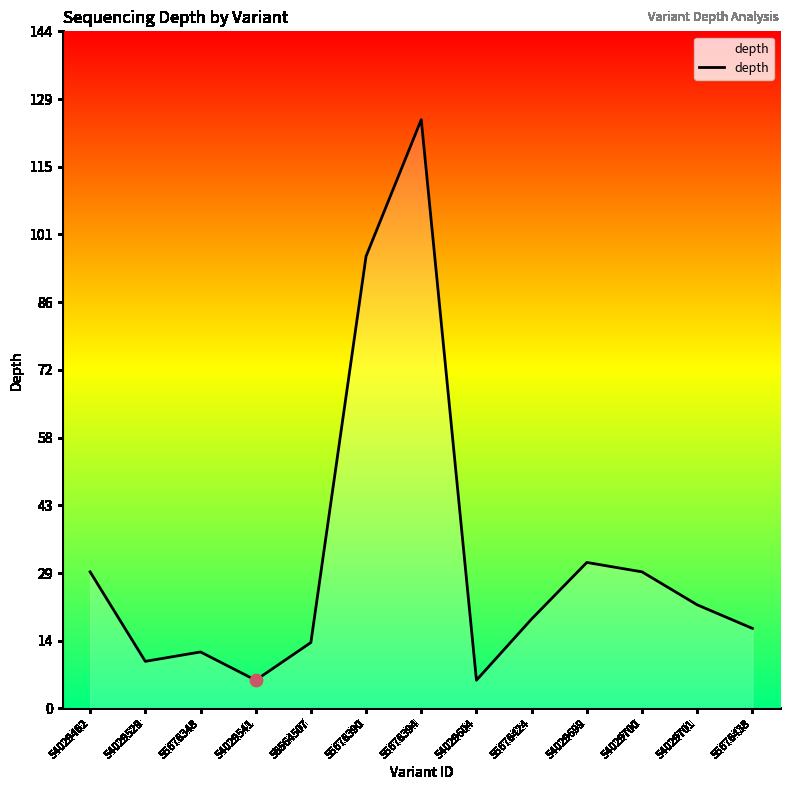

What is the ratio of the value at 55676394 to the value at 55676348?

10.4